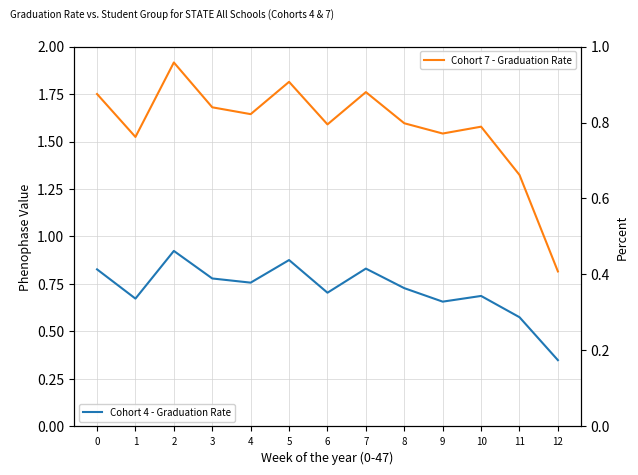

True or false: Cohort 7 - Graduation Rate and Cohort 4 - Graduation Rate intersect in this chart.

False